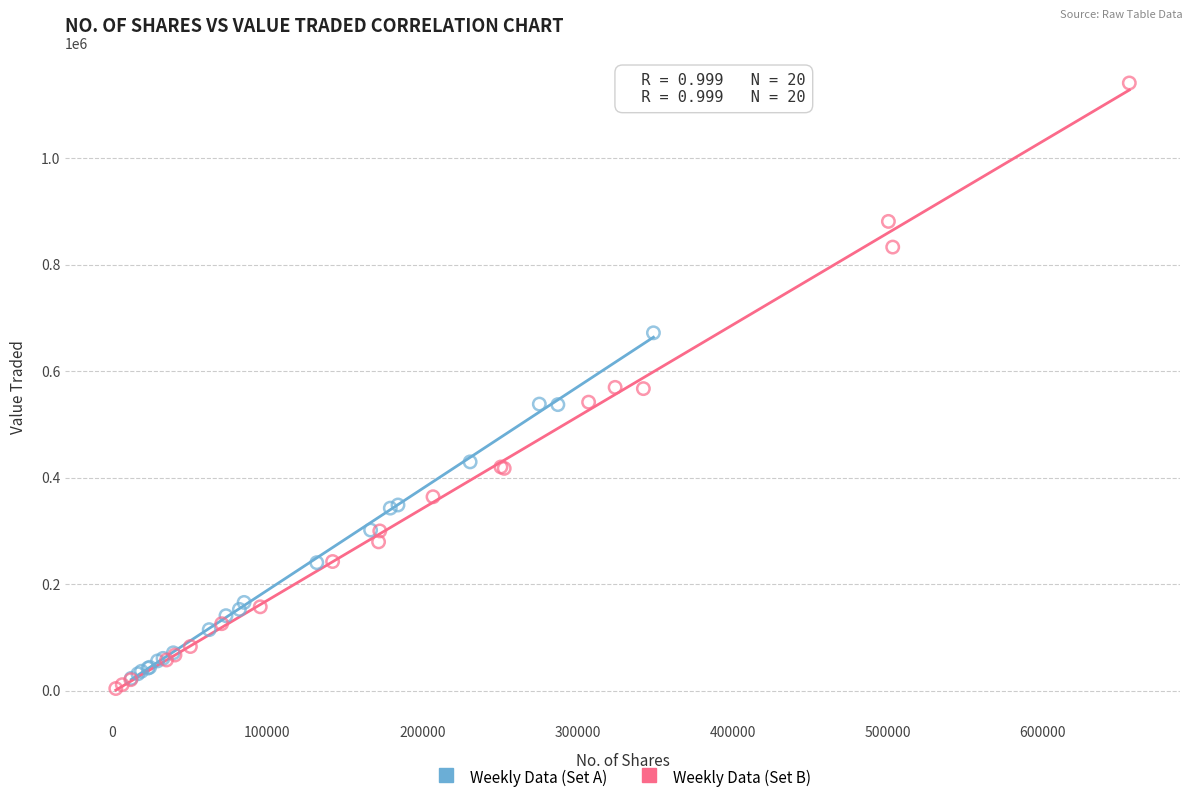

Which series reaches the minimum Y coordinate?

Weekly Data (Set B)